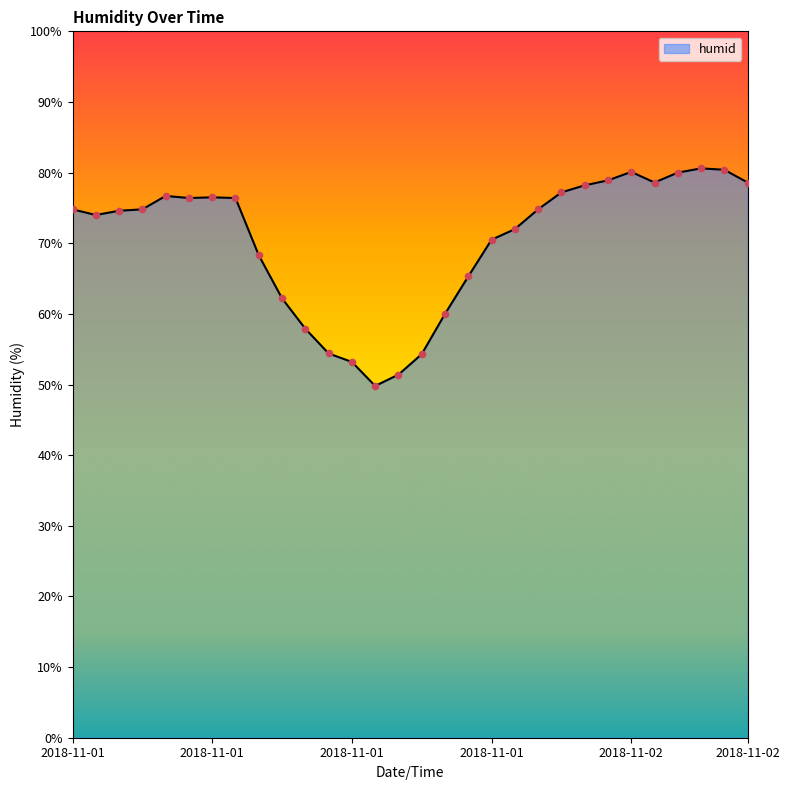

What is the minimum value shown in the chart?

49.8